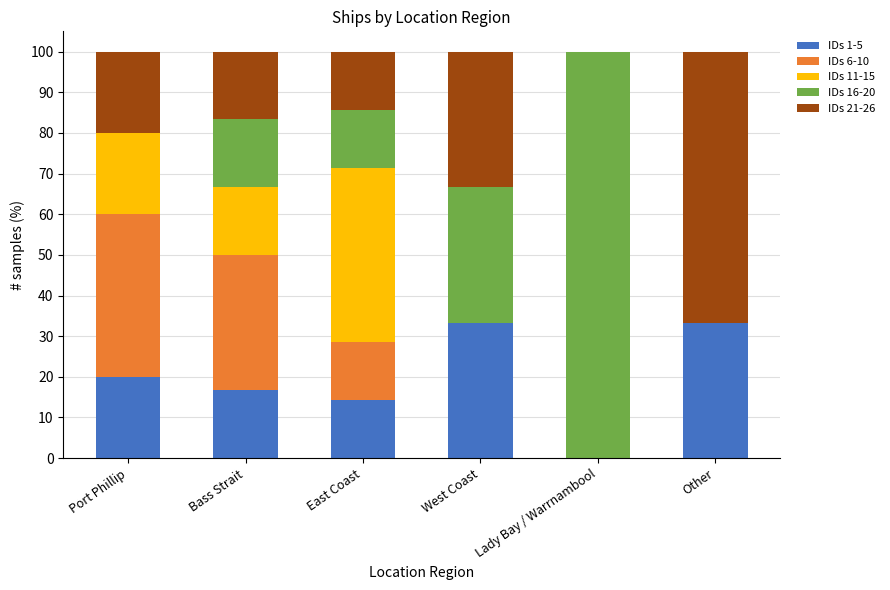

True or false: IDs 1-5 has a value of 14.3 at East Coast.

True